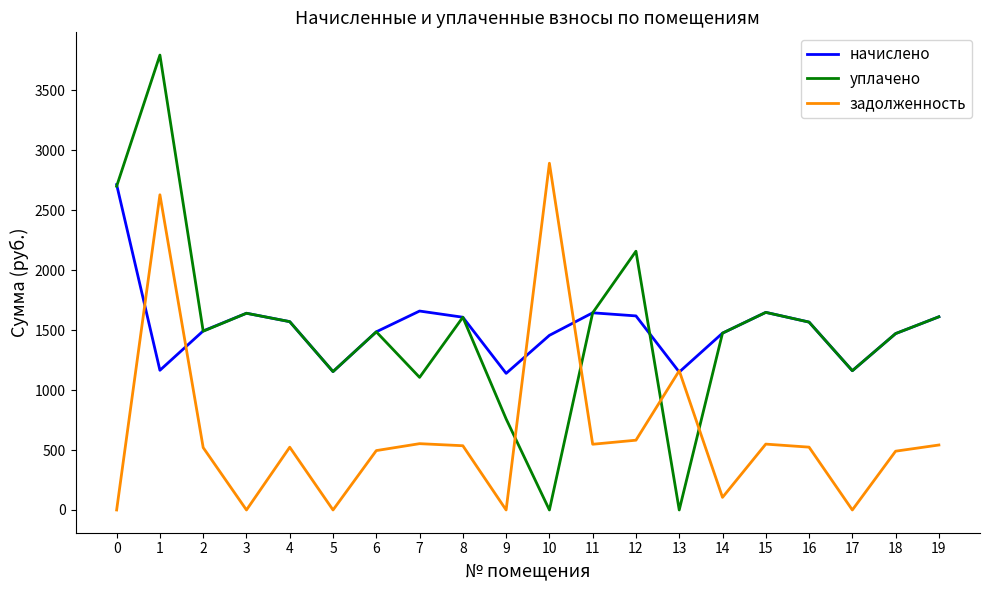

Which series changed the most between 10 and 12?

задолженность